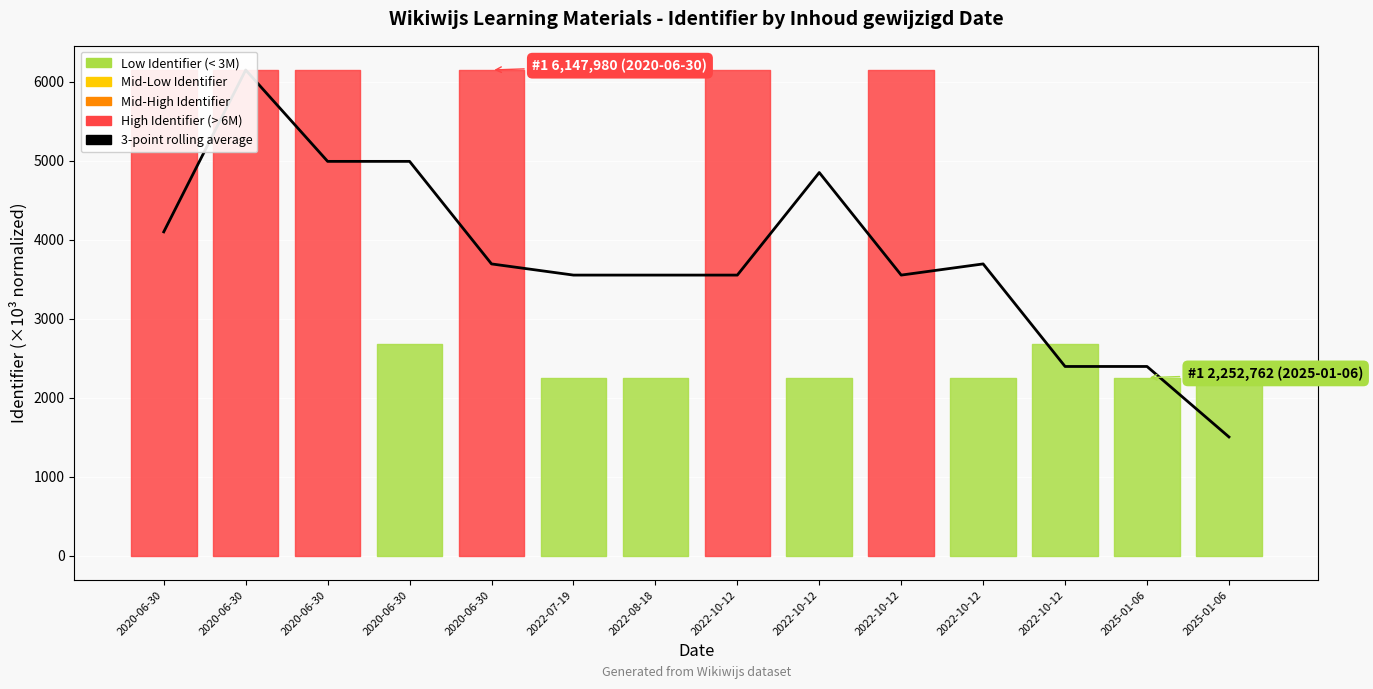

At which category does the data reach its first local valley?

2020-06-30